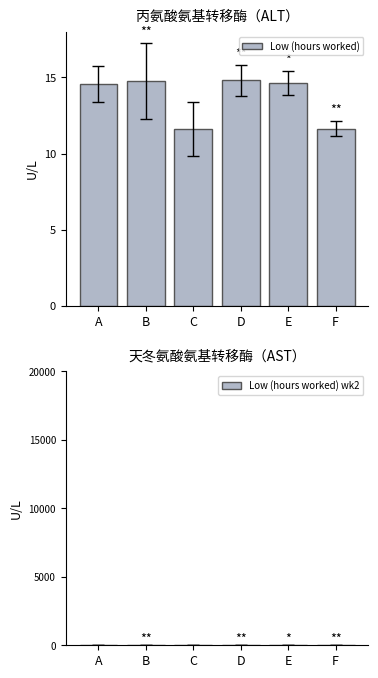

Which series has the largest total across all categories?

Low (hours worked)